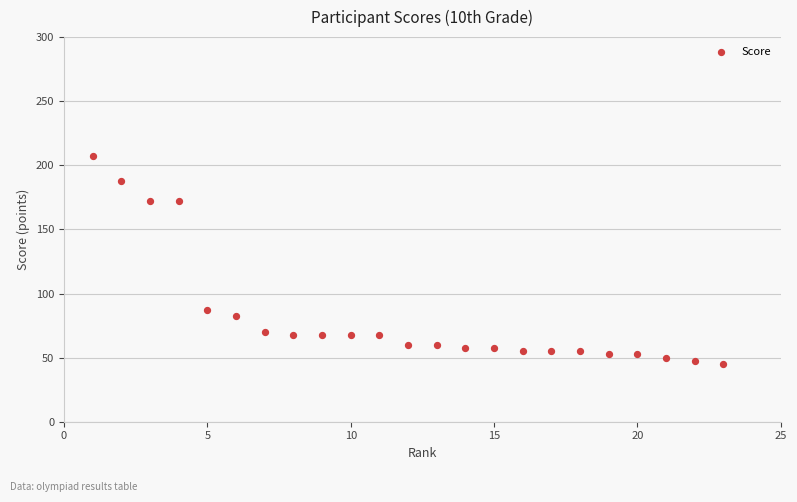

What is the range of X values (max minus min)?

22.0